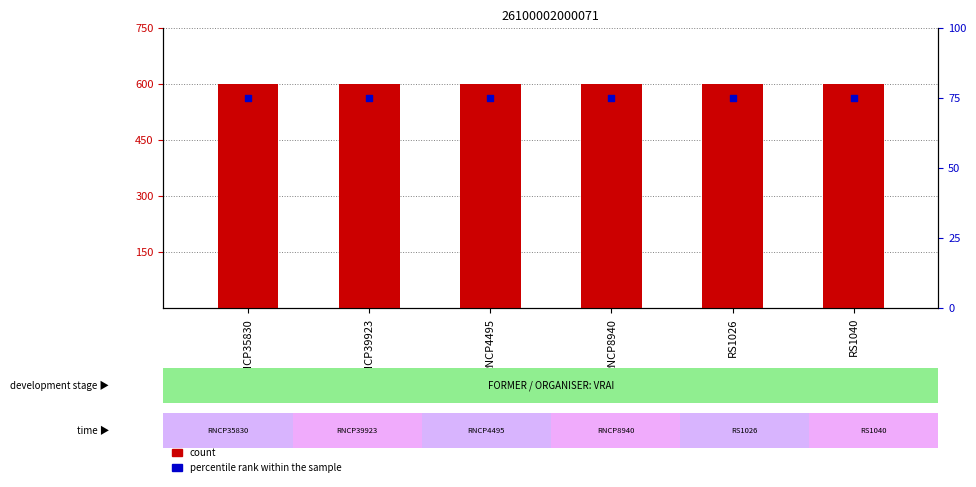

At how many categories does at least one series exceed 305?

6